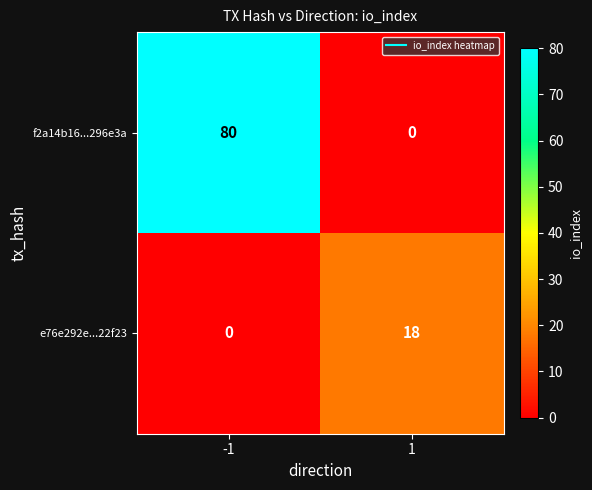

How many values in e76e292e...22f23 are above zero?

1